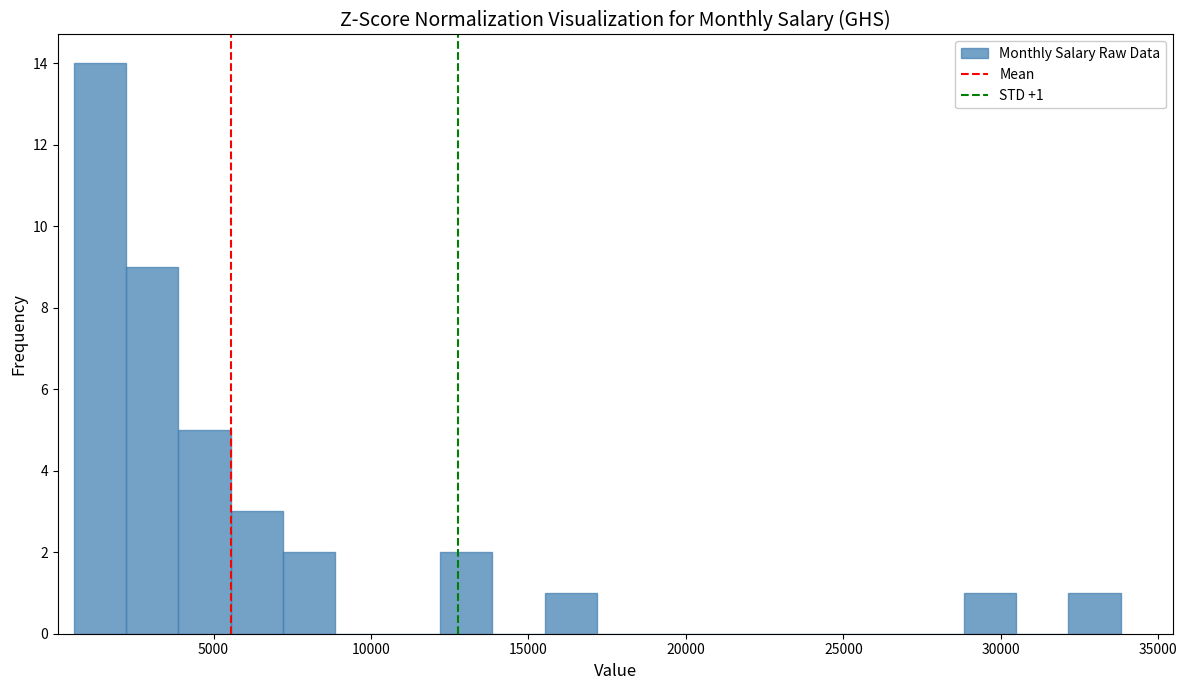

Around what value on the x-axis is the tallest bar? Give the approximate position of its centre, as read against the axis.

1500